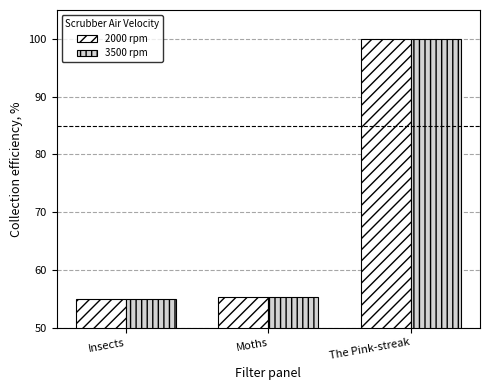

Which category has the highest value in the 3500 rpm series?

The Pink-streak